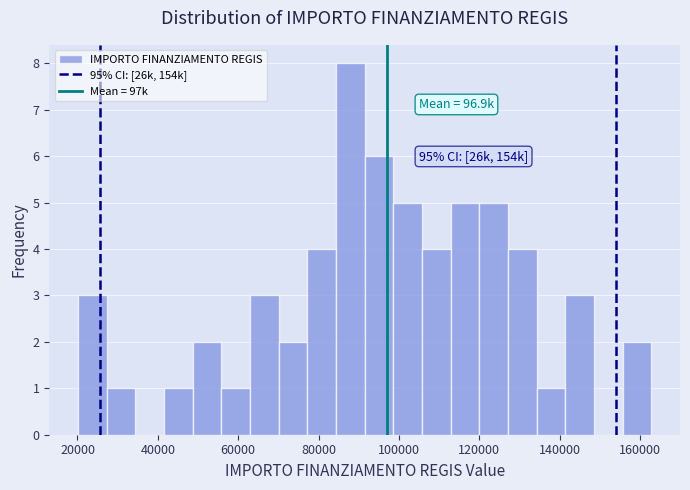

Around what value on the x-axis is the tallest bar? Give the approximate position of its centre, as read against the axis.

88000